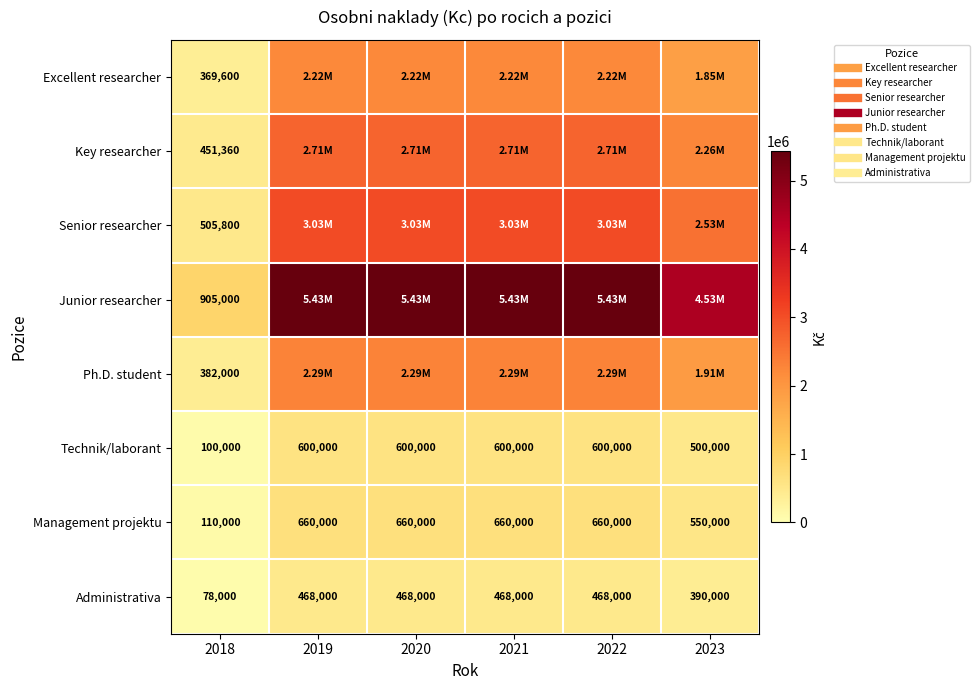

What is the difference between the maximum and minimum values in the Ph.D. student series?

1910000